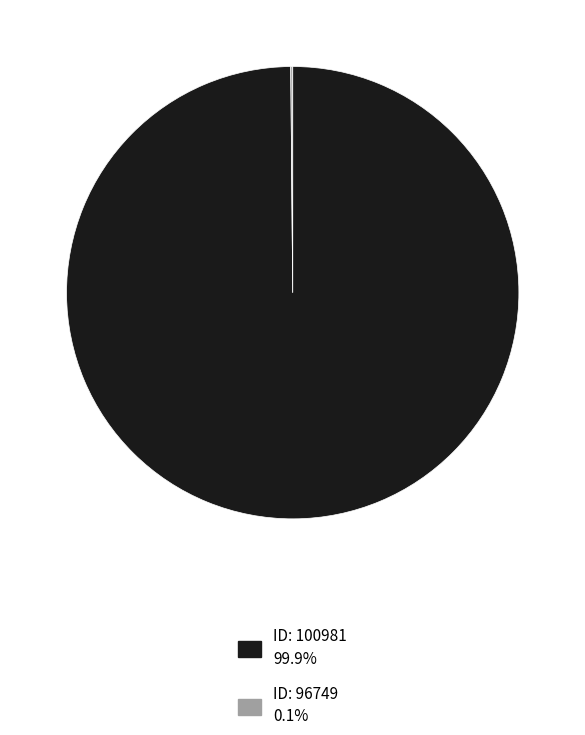

Is there any slice that represents more than half of the pie?

Yes